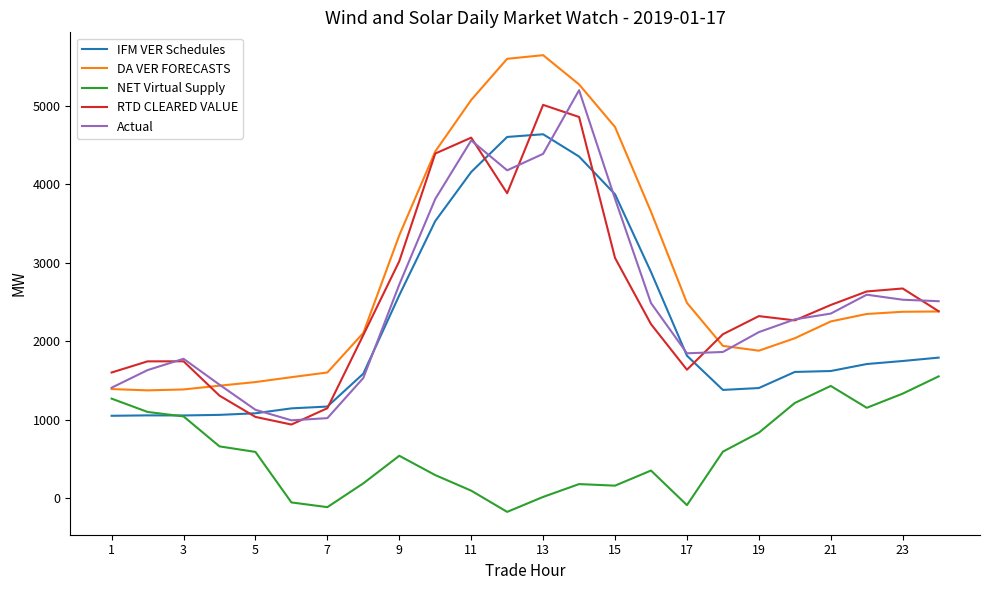

What is the minimum value for NET Virtual Supply?

-174.2